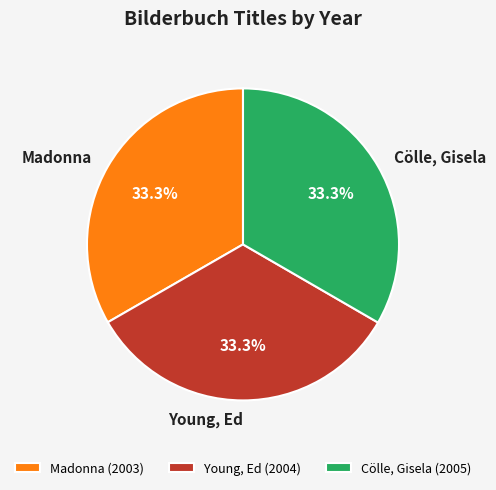

How many slices are in this pie chart?

3